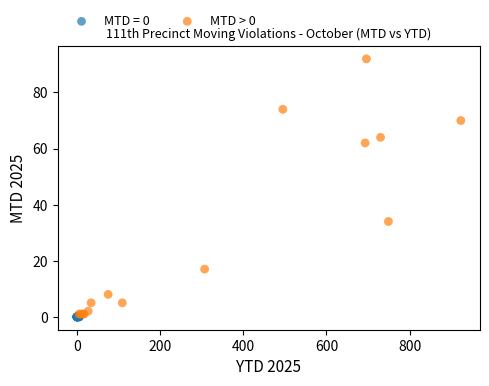

Which series reaches the maximum Y coordinate?

MTD > 0